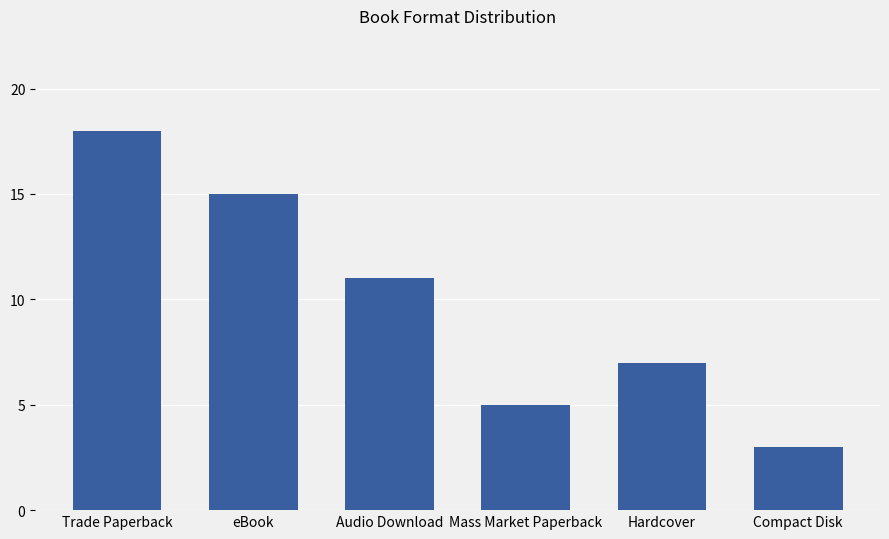

At which category does the chart reach its peak across all series?

Trade Paperback